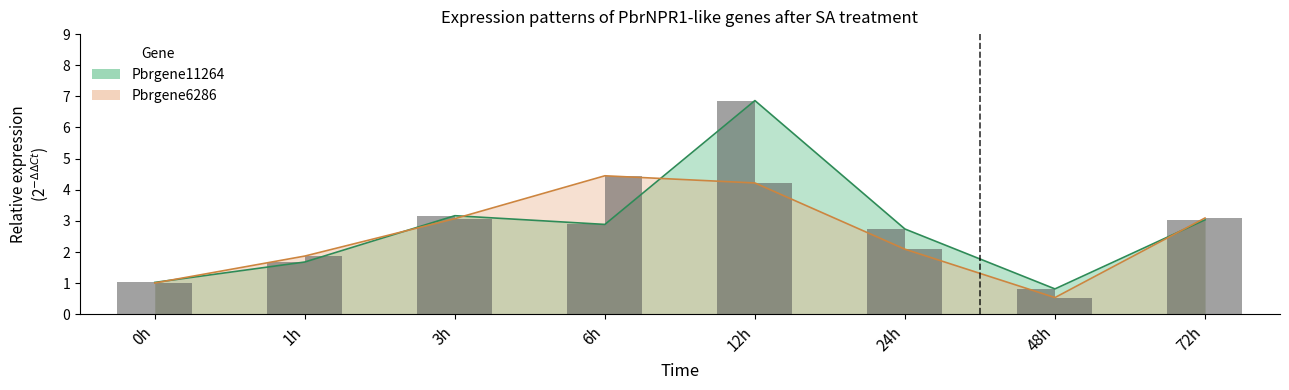

Which series has the largest total across all categories?

Pbrgene11264